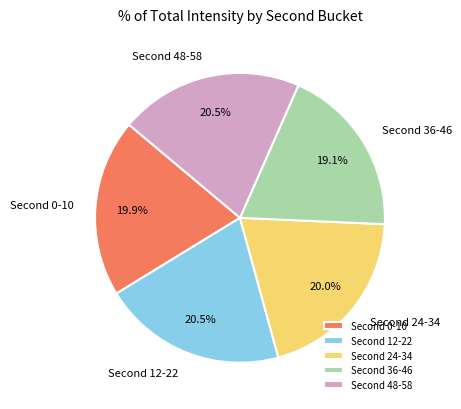

Is there any slice that represents more than half of the pie?

No